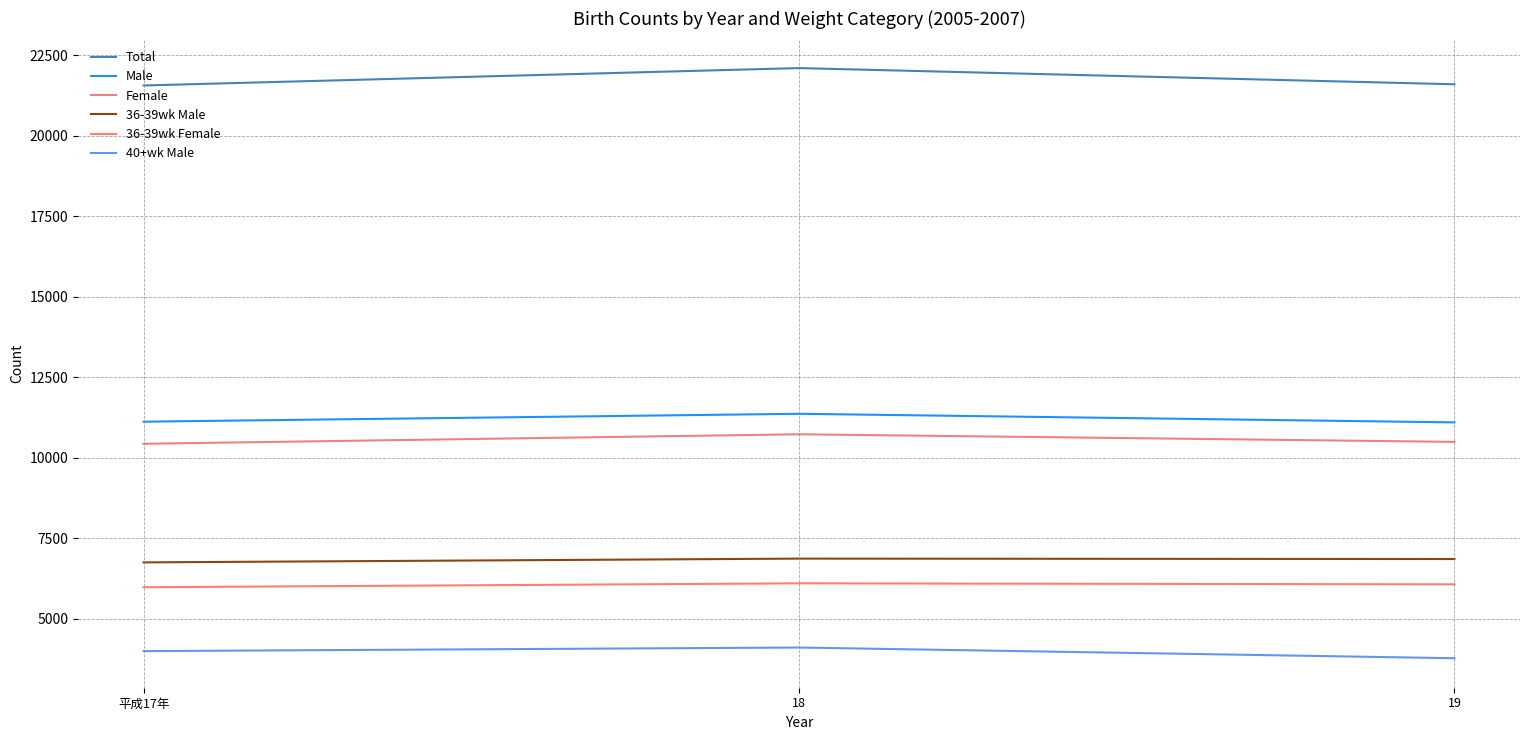

What is the total value across all series at 19?

59906